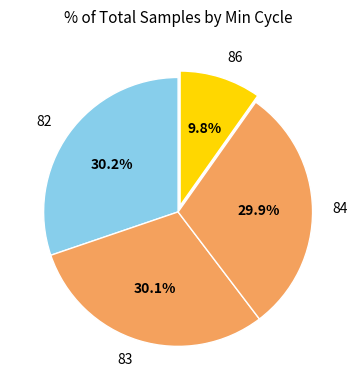

What is the ratio of the value at 83 to the value at 84?

1.0